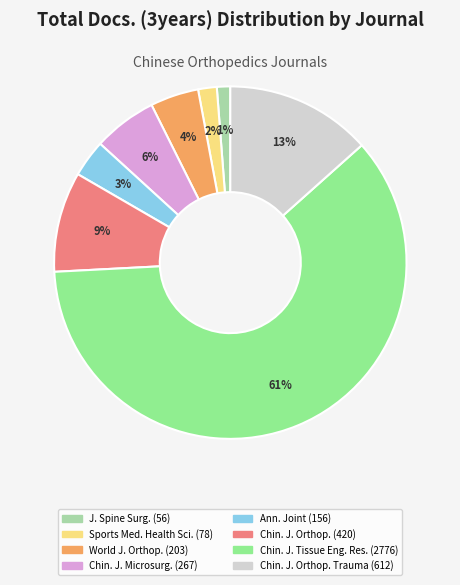

Is there any slice that represents more than half of the pie?

Yes